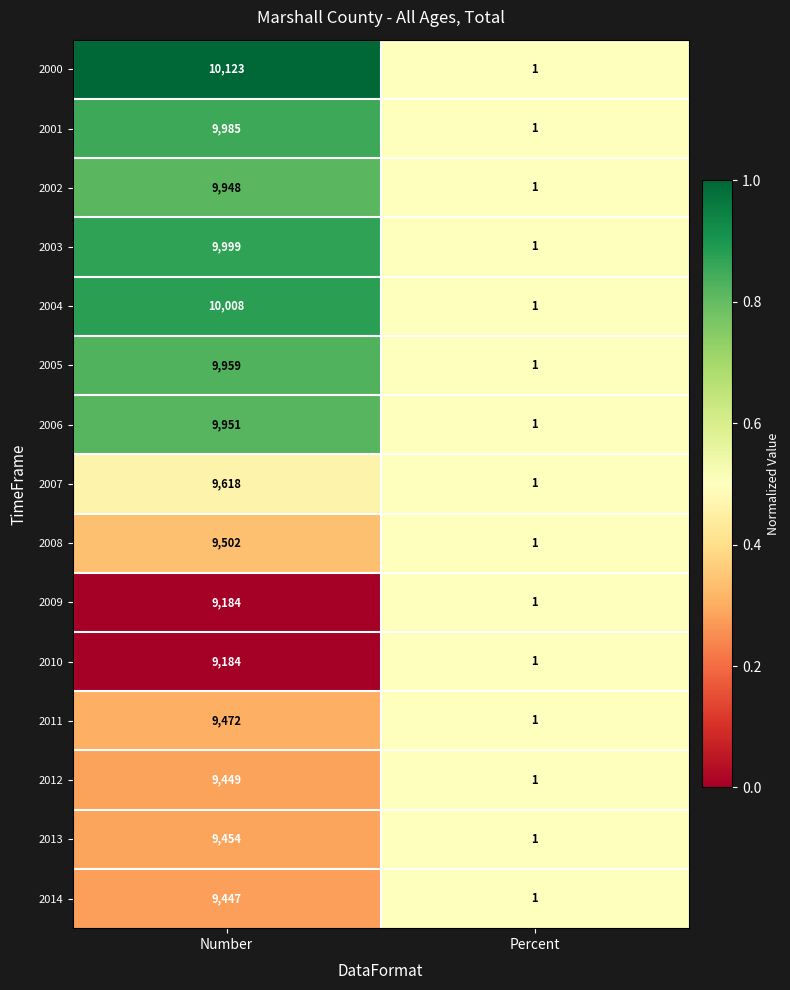

What is the maximum value shown in the chart?

10123